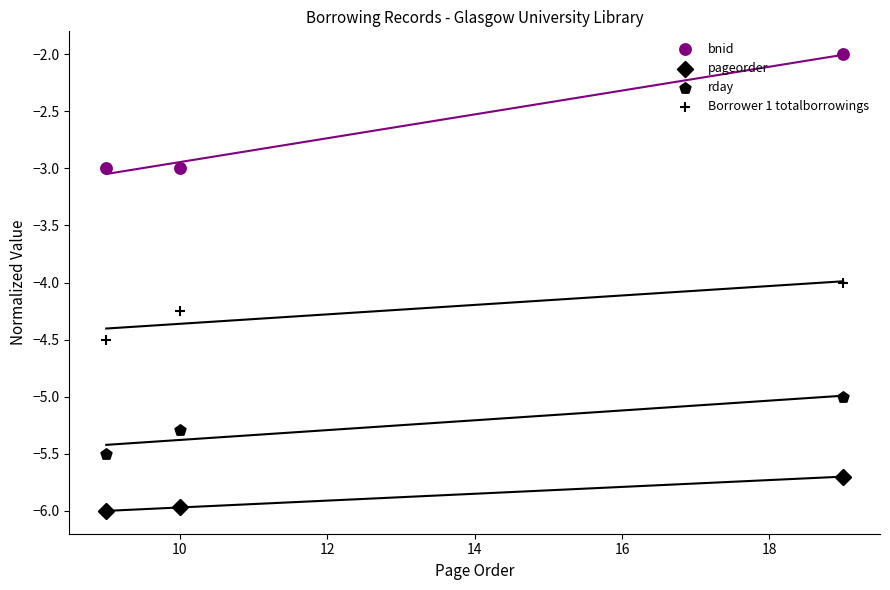

Which series has the largest total across all categories?

bnid